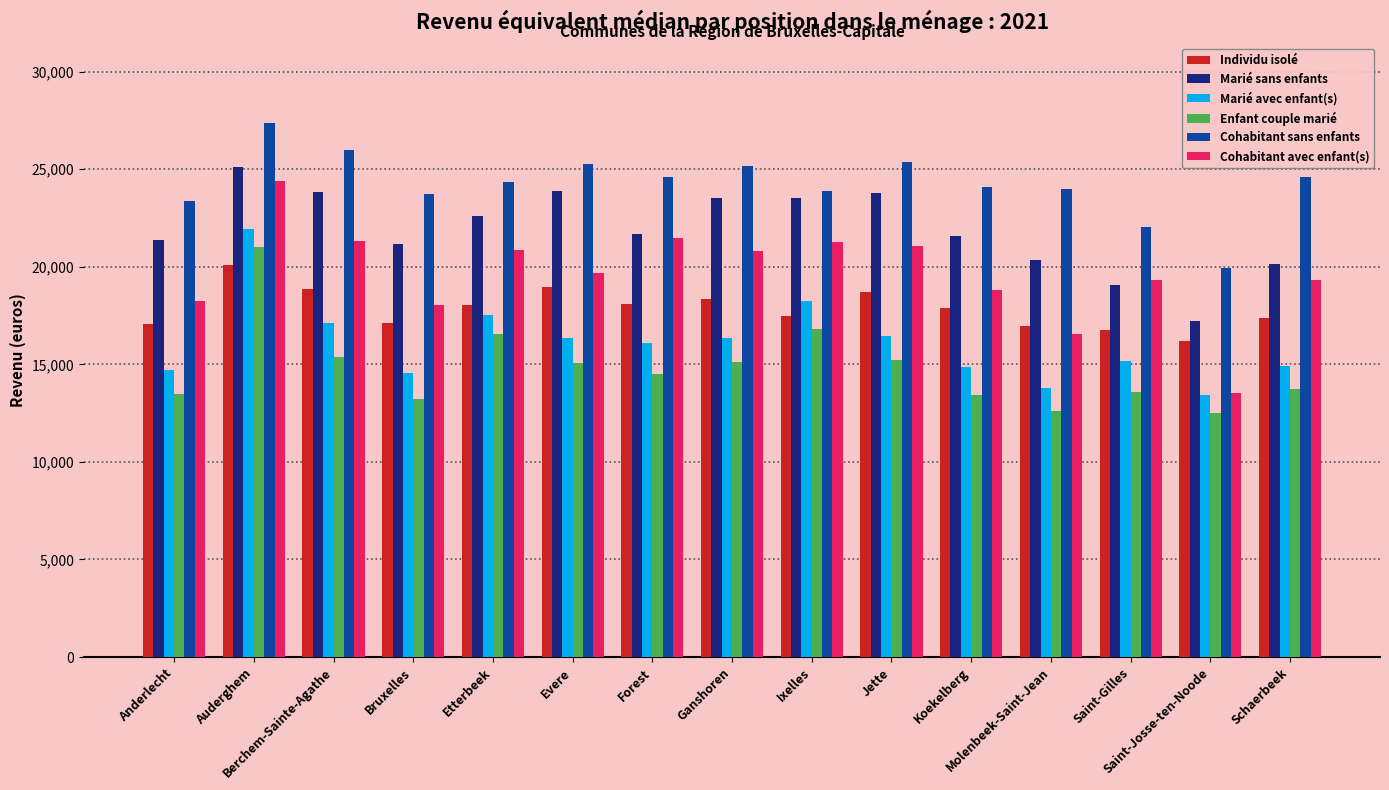

At Berchem-Sainte-Agathe, list the series in order from smallest to largest.

Enfant couple marié, Marié avec enfant(s), Individu isolé, Cohabitant avec enfant(s), Marié sans enfants, Cohabitant sans enfants